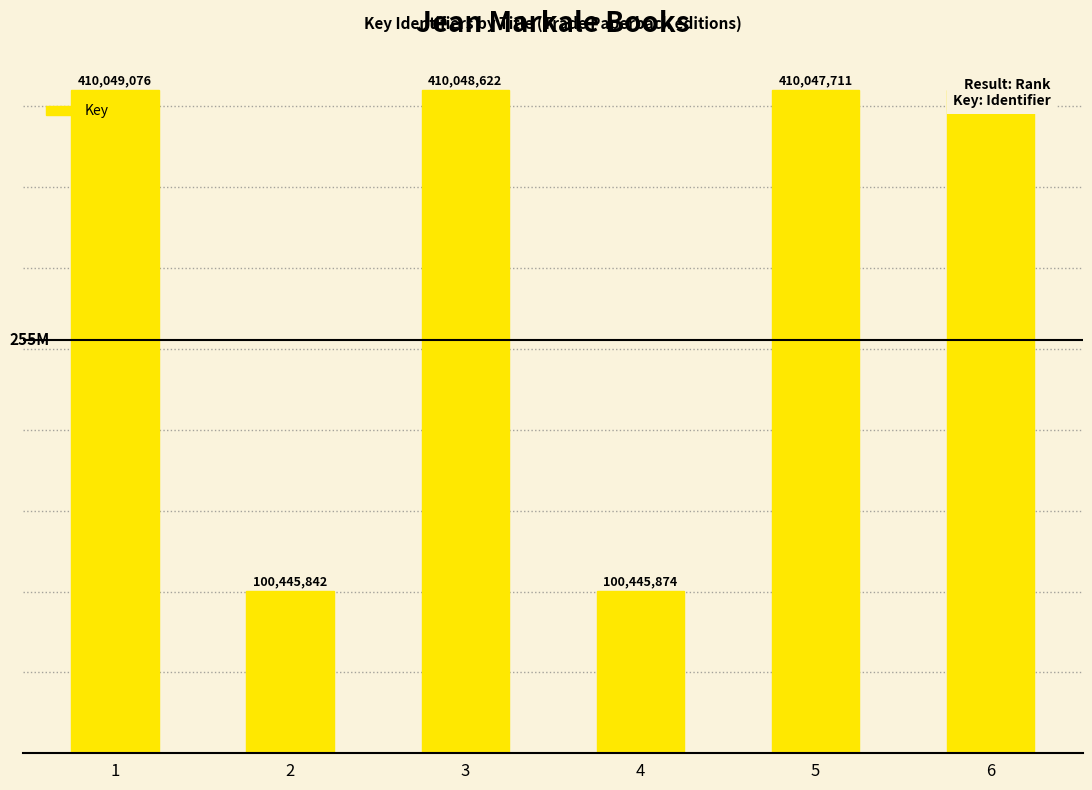

Reading right to left, extract all data points from this chart.

410046951	410047711	100445874	410048622	100445842	410049076